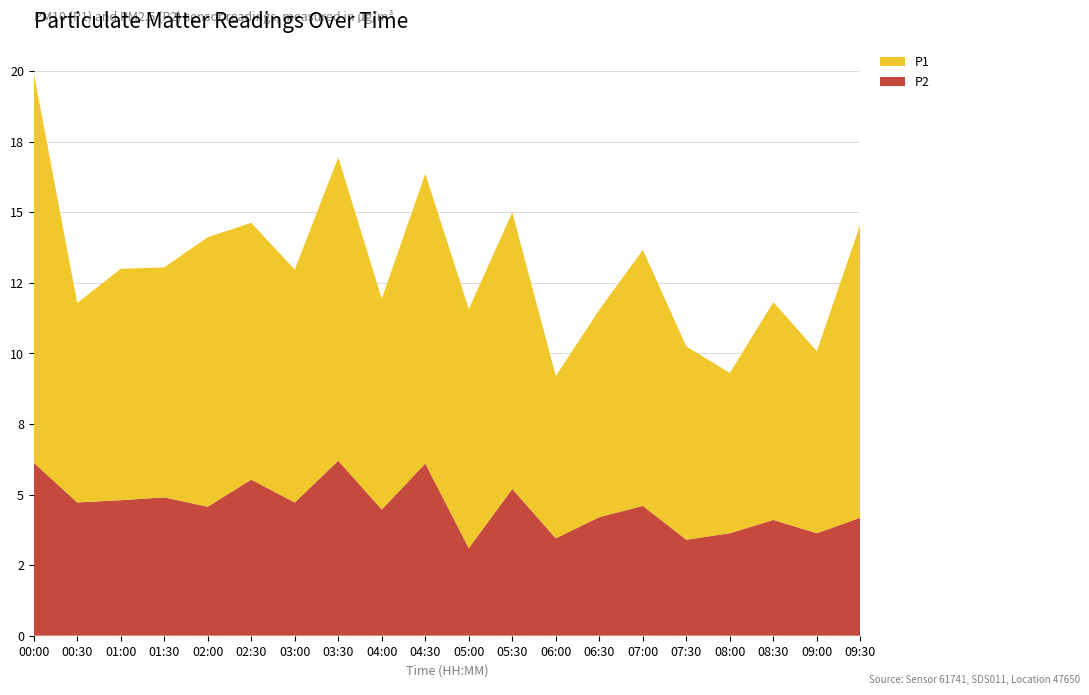

Reading left to right, list all the values displayed in this chart.

P2: 6.1	4.7	4.8	4.9	4.6	5.5	4.7	6.2	4.5	6.1	3.1	5.2	3.5	4.2	4.6	3.4	3.6	4.1	3.6	4.2
P1: 13.8	7.1	8.2	8.2	9.6	9.1	8.2	10.8	7.5	10.3	8.5	9.8	5.8	7.3	9.1	6.8	5.7	7.7	6.5	10.4